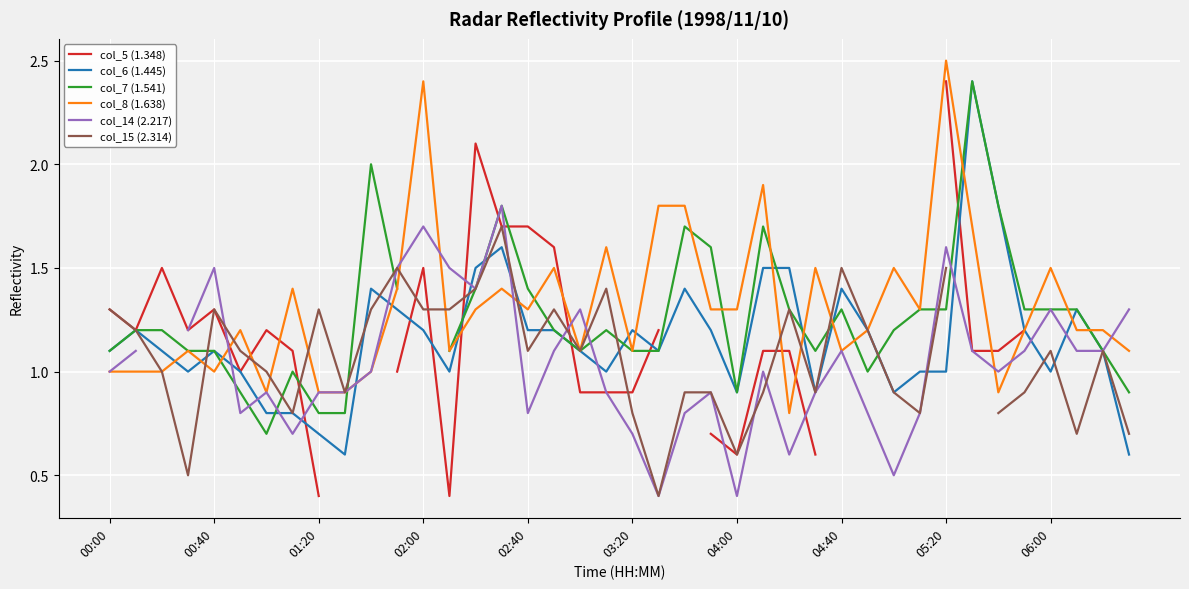

The value of col_8 (1.638) at 01:20 is 0.3. True or false?

False